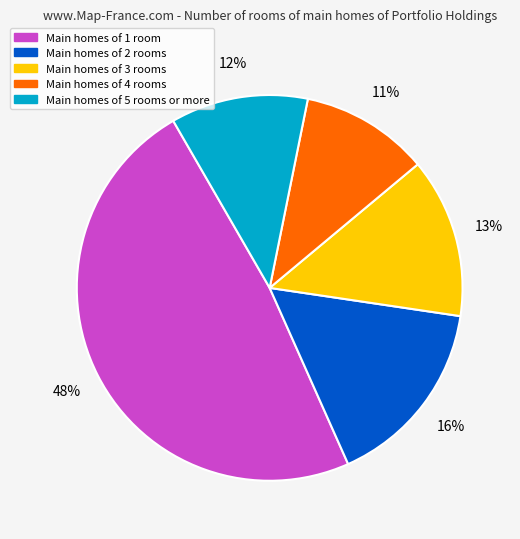

What percentage is the Main homes of 5 rooms or more slice, to the nearest percent?

12%